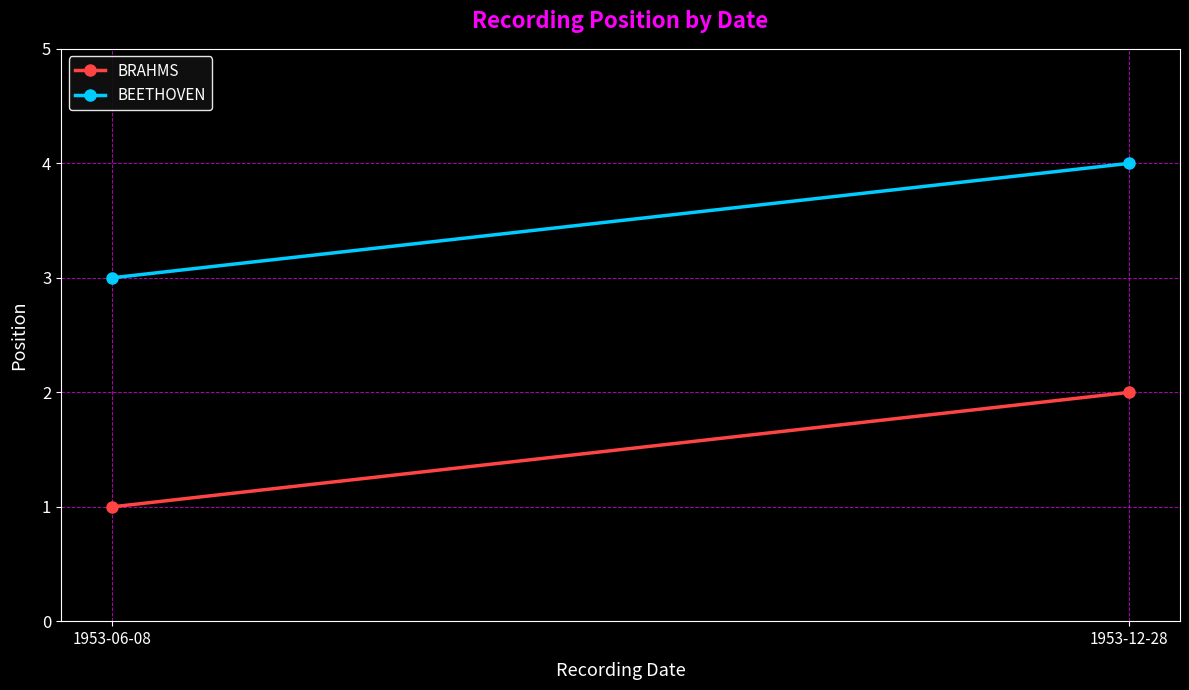

What is the difference between the maximum and minimum values in the BRAHMS series?

1